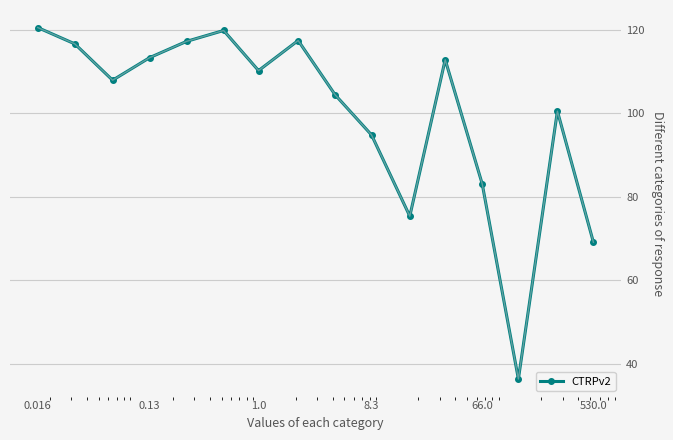

What is the greatest value displayed?

120.5